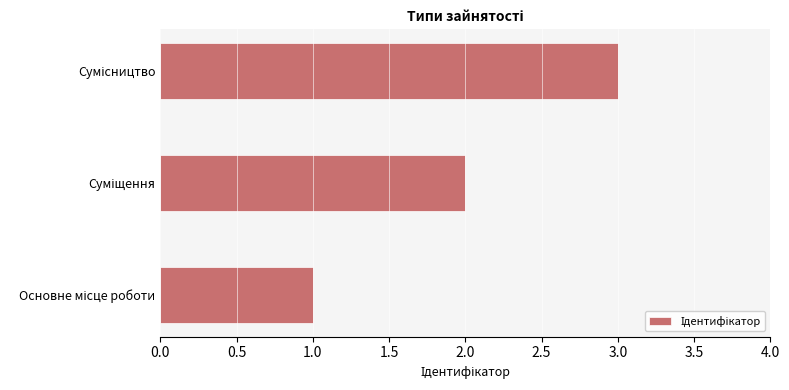

What is the difference between the maximum and minimum values?

2